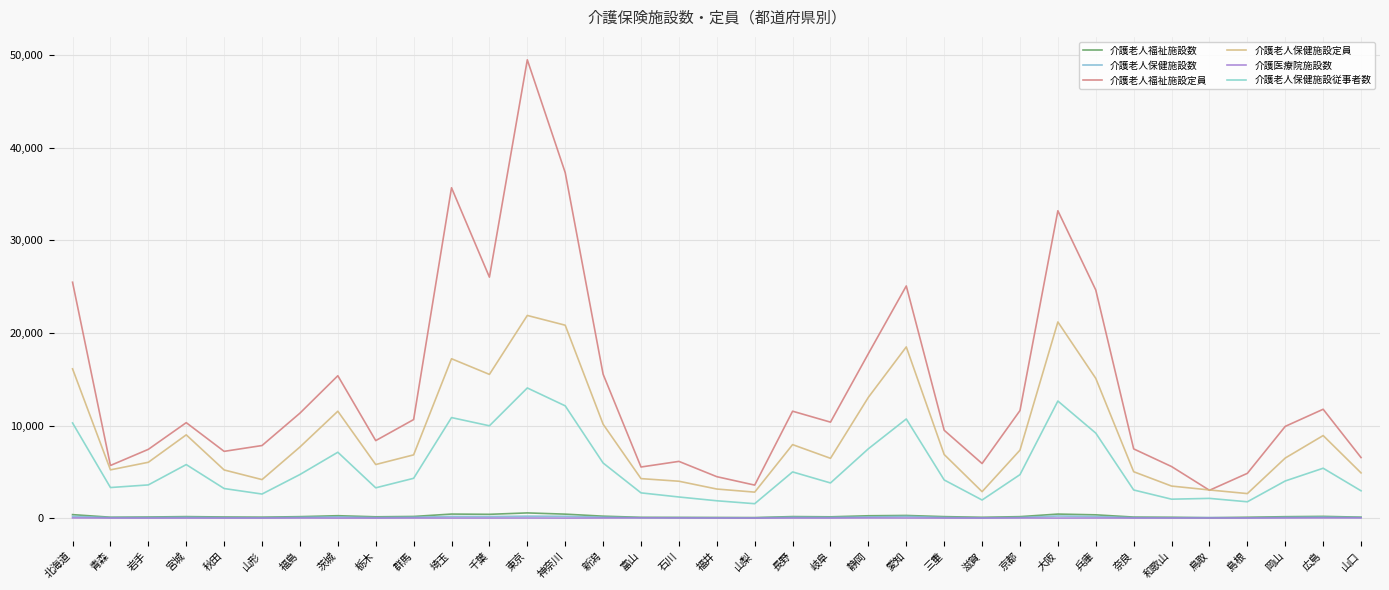

Rank the series by their maximum value, from lowest to highest.

介護医療院施設数, 介護老人保健施設数, 介護老人福祉施設数, 介護老人保健施設従事者数, 介護老人保健施設定員, 介護老人福祉施設定員